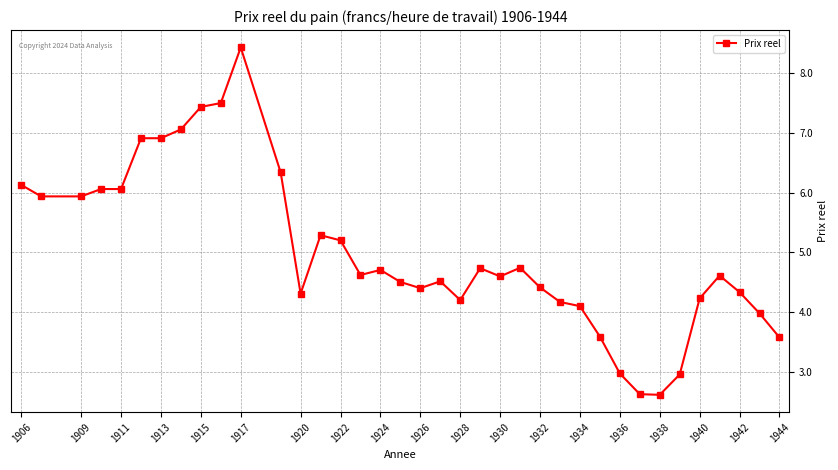

What is the greatest value displayed?

8.4